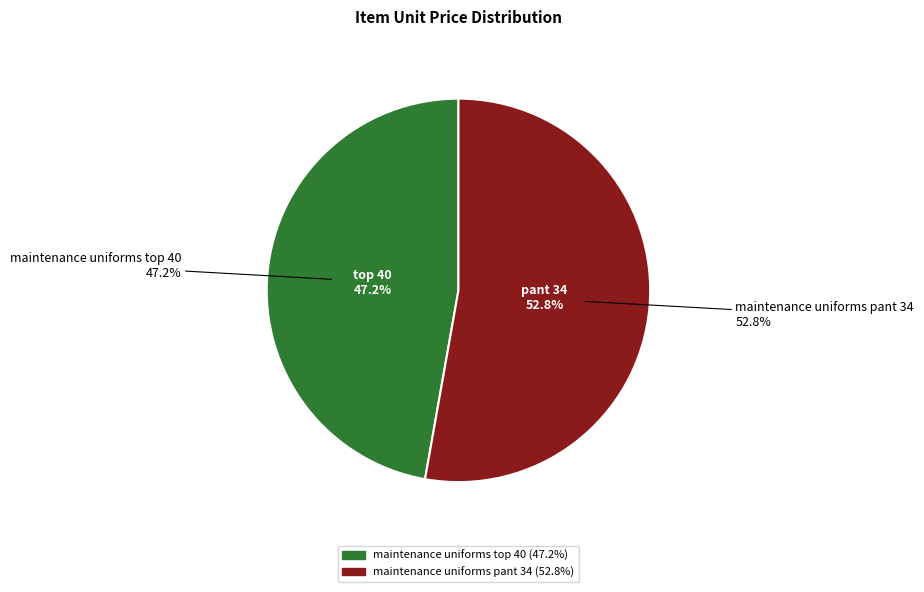

How much of the chart is everything except maintenance uniforms pant 34?

47.2%